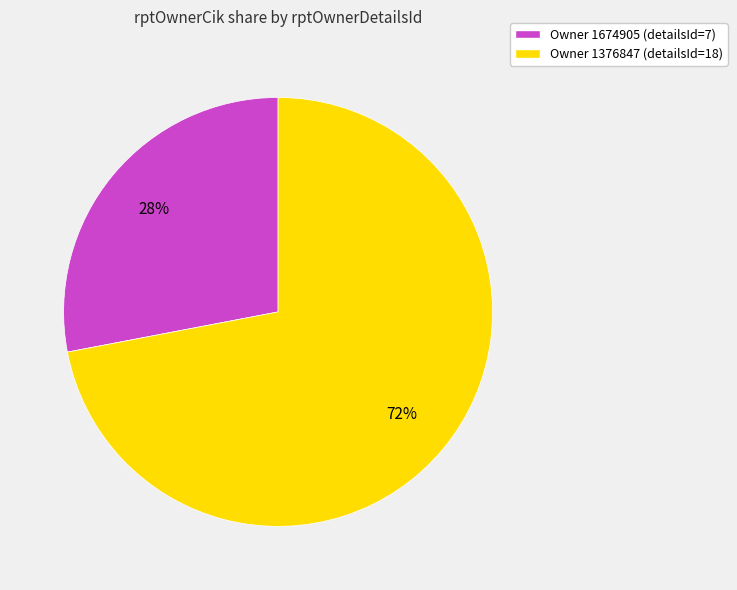

Is the sum of Owner 1674905 (detailsId=7) and Owner 1376847 (detailsId=18) greater than half?

Yes